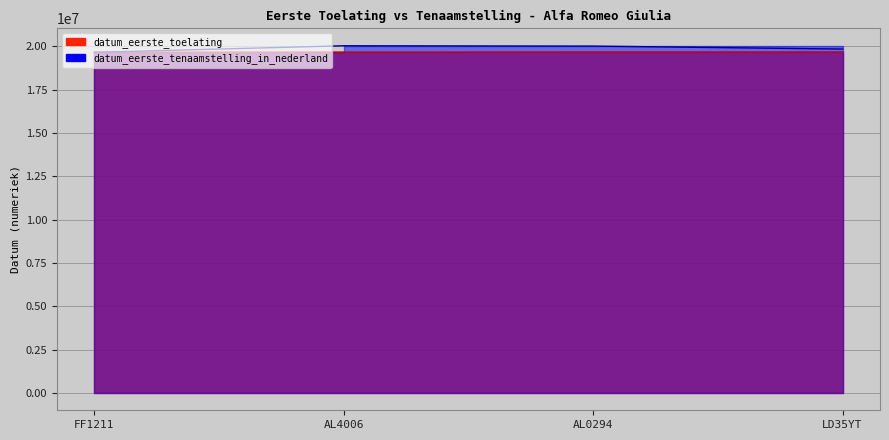

List the labels in order of datum_eerste_toelating value, smallest first.

FF1211, AL4006, AL0294, LD35YT